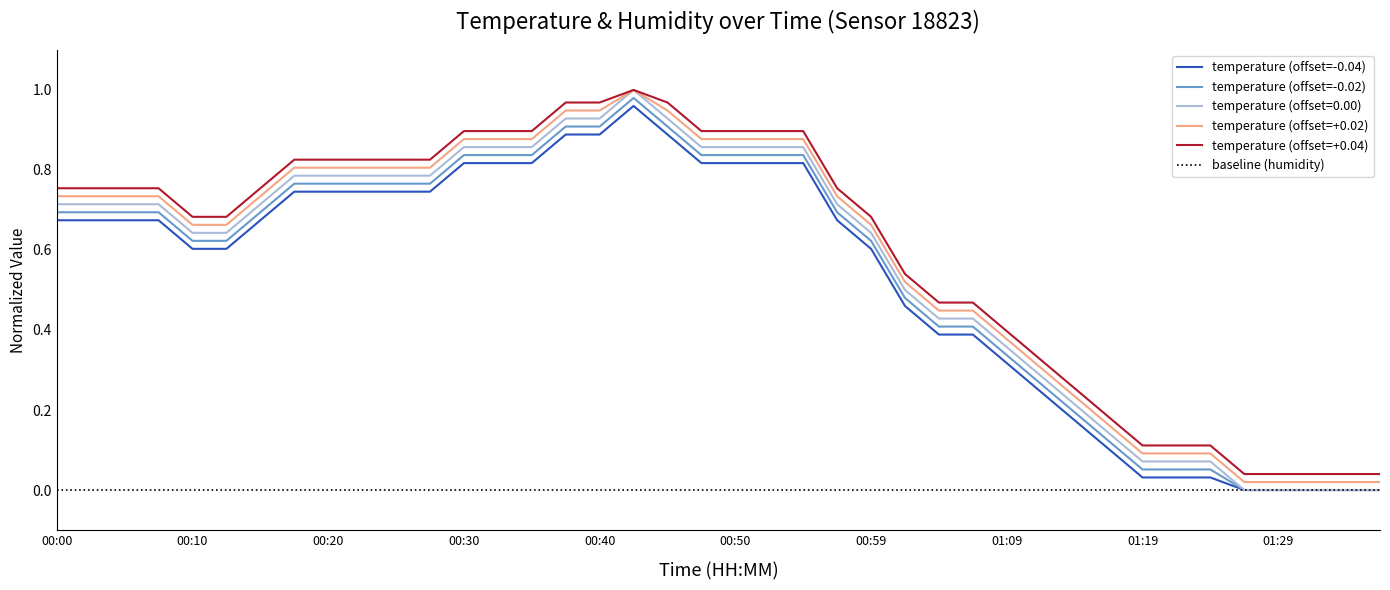

True or false: baseline (humidity) and temperature (offset=+0.04) cross at least once.

False